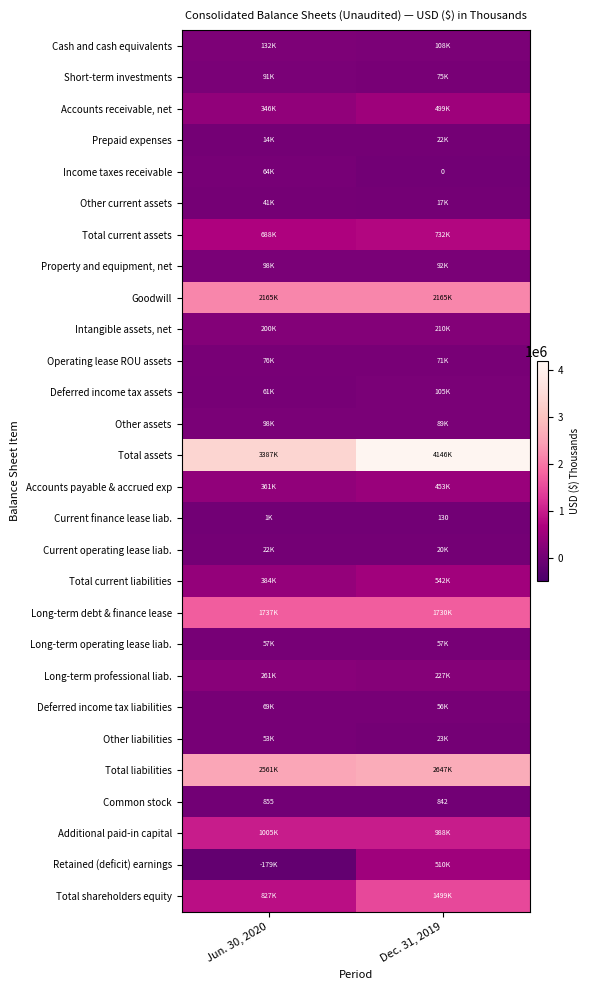

How many series are shown in this chart?

28